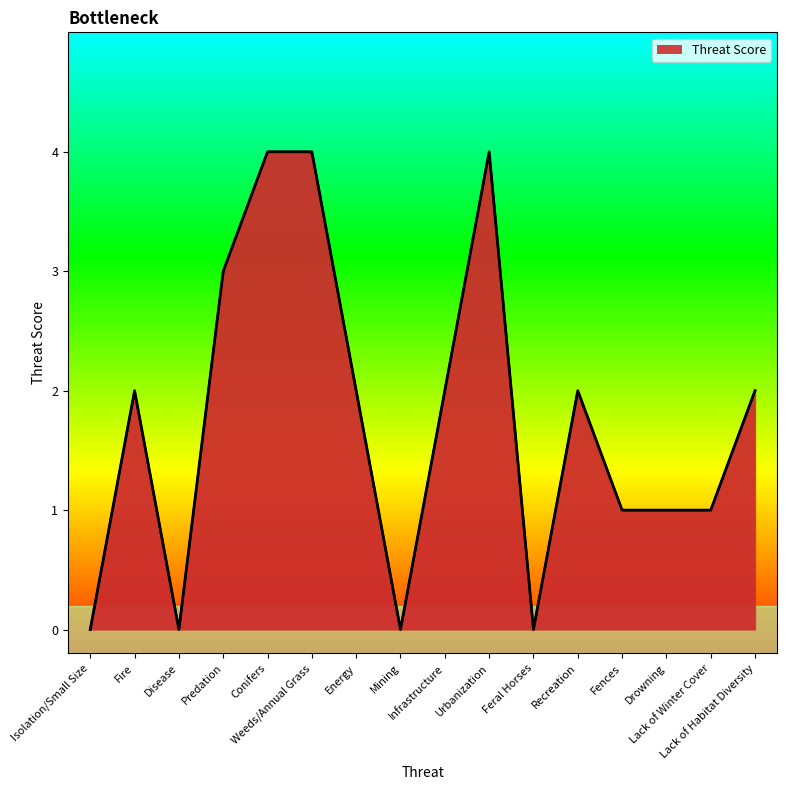

Rank the categories by value from highest to lowest.

Conifers, Weeds/Annual Grass, Urbanization, Predation, Fire, Energy, Infrastructure, Recreation, Lack of Habitat Diversity, Fences, Drowning, Lack of Winter Cover, Isolation/Small Size, Disease, Mining, Feral Horses